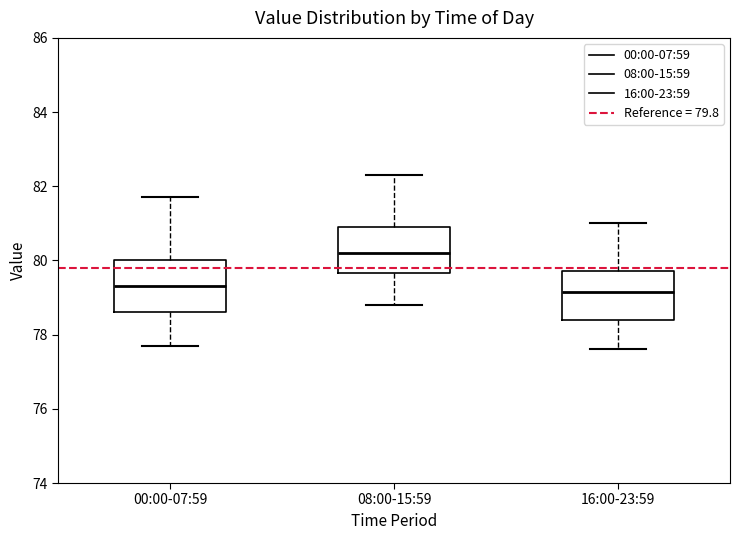

Reading left to right, read every box against the y-axis: the position of its median line, the range the box covers, and the ends of its whiskers. The values are not printed on the chart, so give them approximately, as read against the axis.

00:00-07:59: median 79.4, box 78.6 to 80.0, whiskers 77.8 to 81.8
08:00-15:59: median 80.2, box 79.6 to 81.0, whiskers 78.8 to 82.4
16:00-23:59: median 79.2, box 78.4 to 79.8, whiskers 77.6 to 81.0